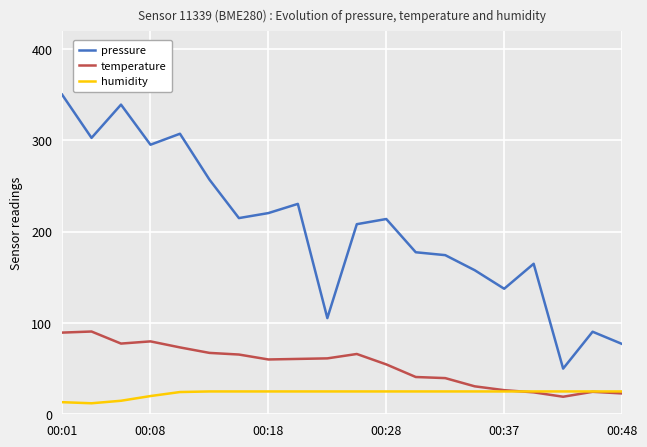

Which series has the largest total across all categories?

pressure